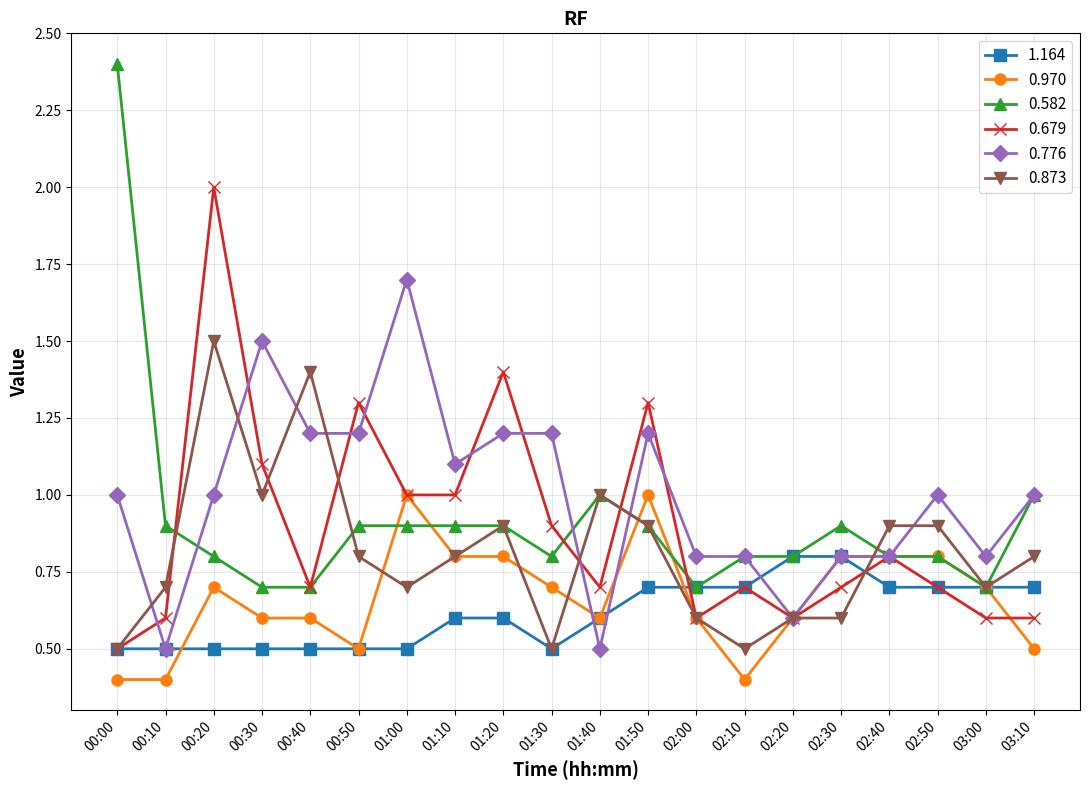

The 0.873 series shows 0.2 at 01:20. True or false?

False